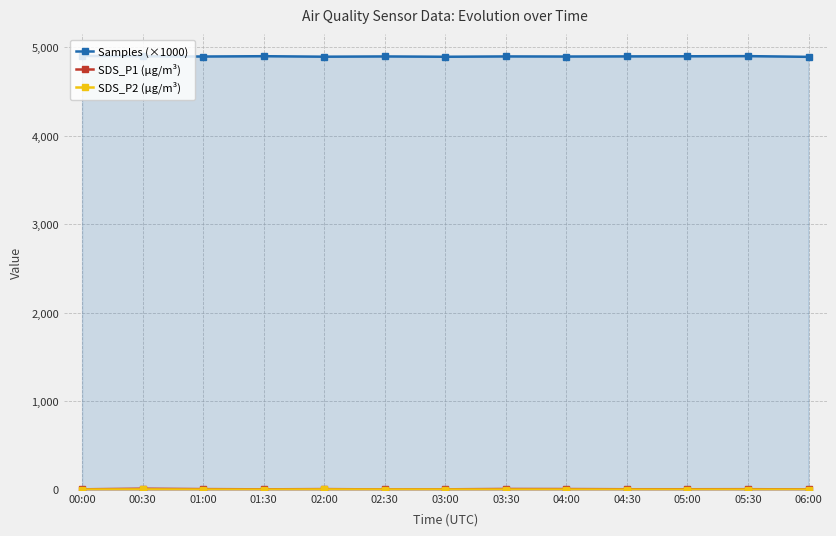

At which category does SDS_P1 (µg/m³) reach its first local peak?

00:30